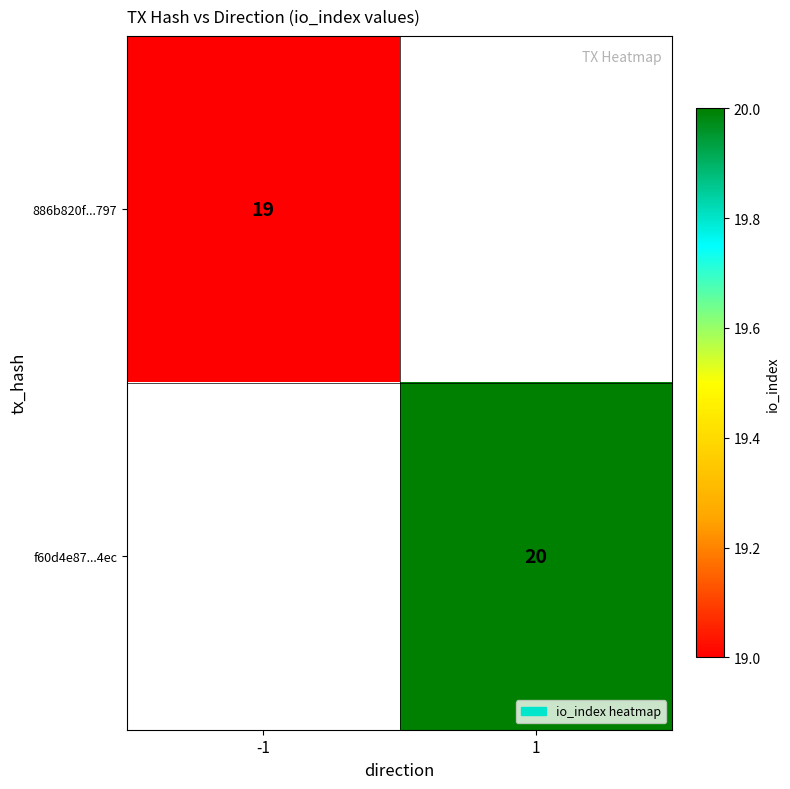

Count the number of categories in the chart.

2